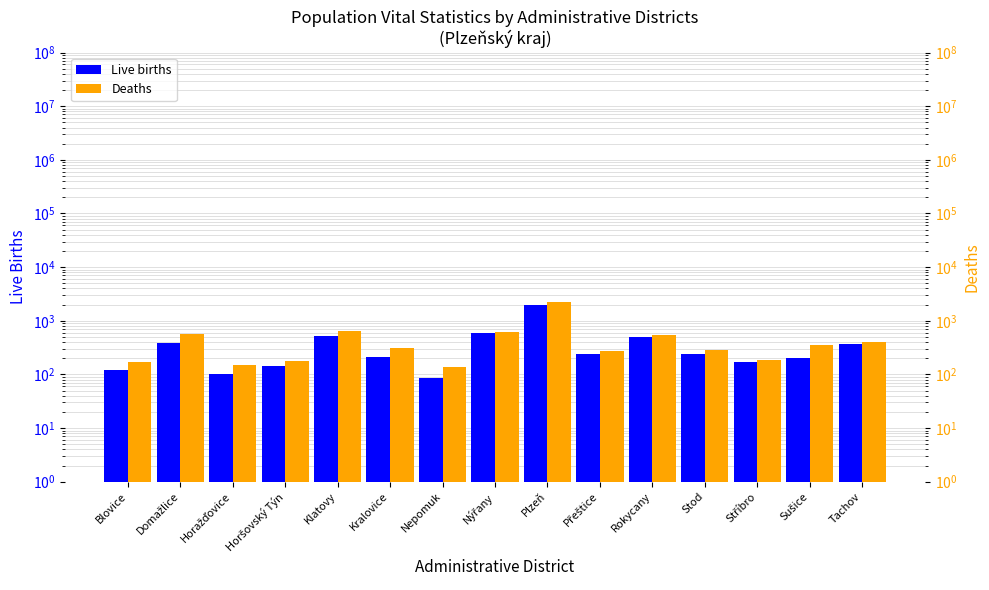

How many bars are there in each group?

2